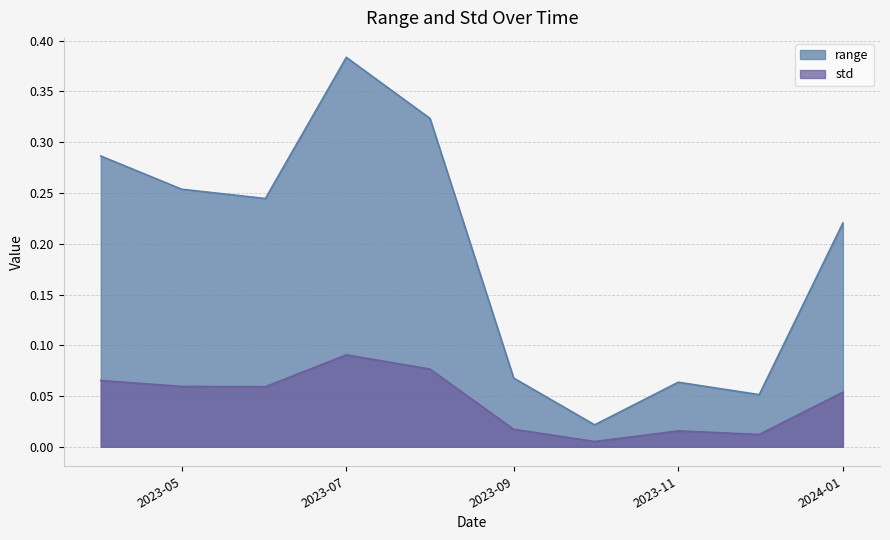

What is the label of the 7th point from the left?

2023-10-01